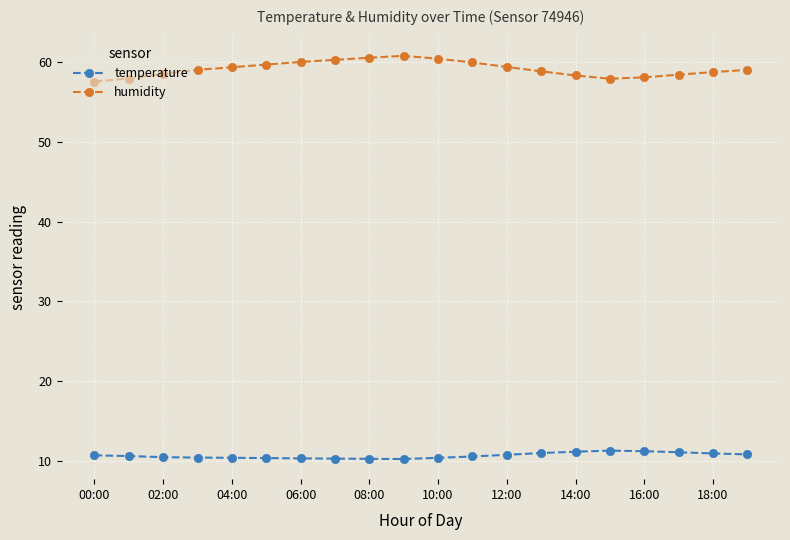

Which series has the largest total across all categories?

humidity